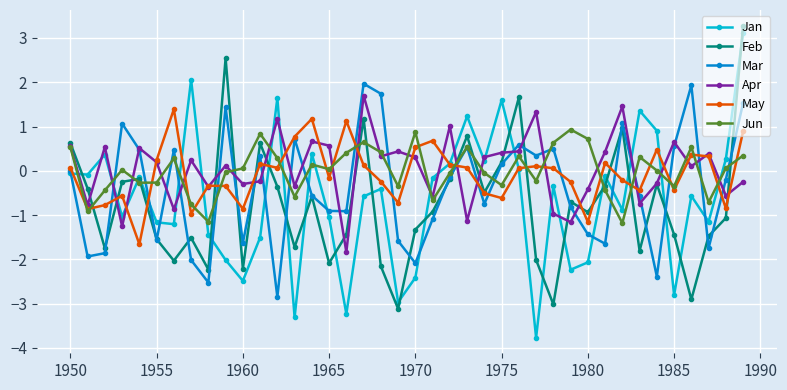

How many lines are shown in the chart?

6